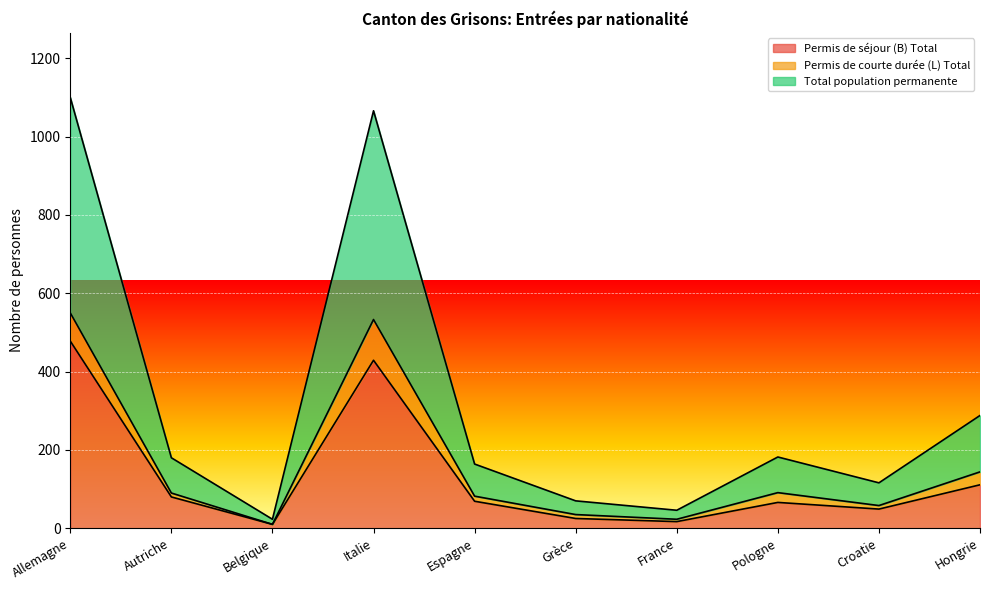

What is the spread (max minus min) of values at Croatie?

67